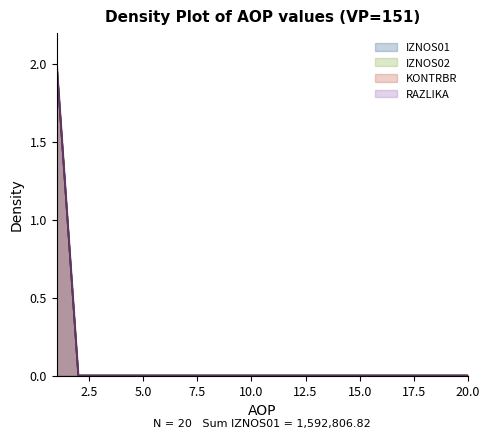

How many values in KONTRBR are above zero?

1